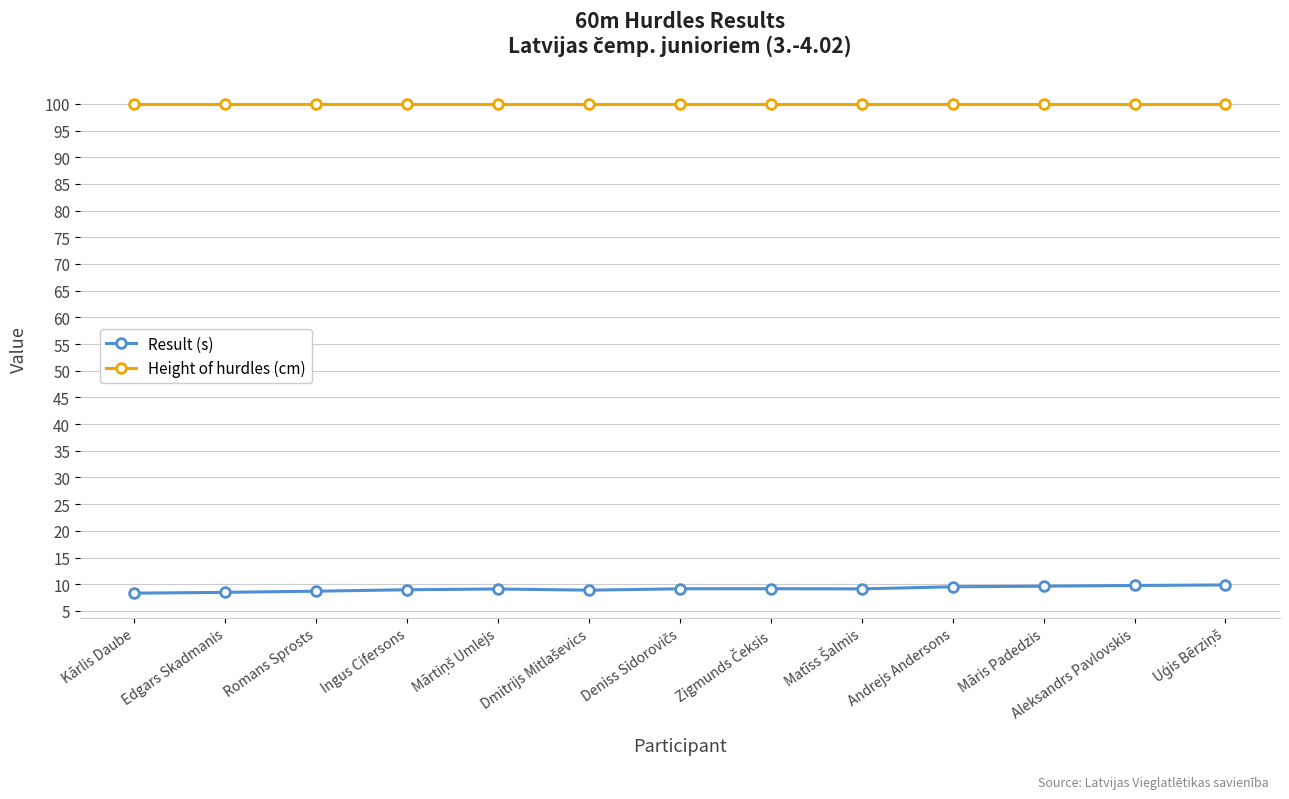

The value of Height of hurdles (cm) at Māris Padedzis is 138.3. True or false?

False